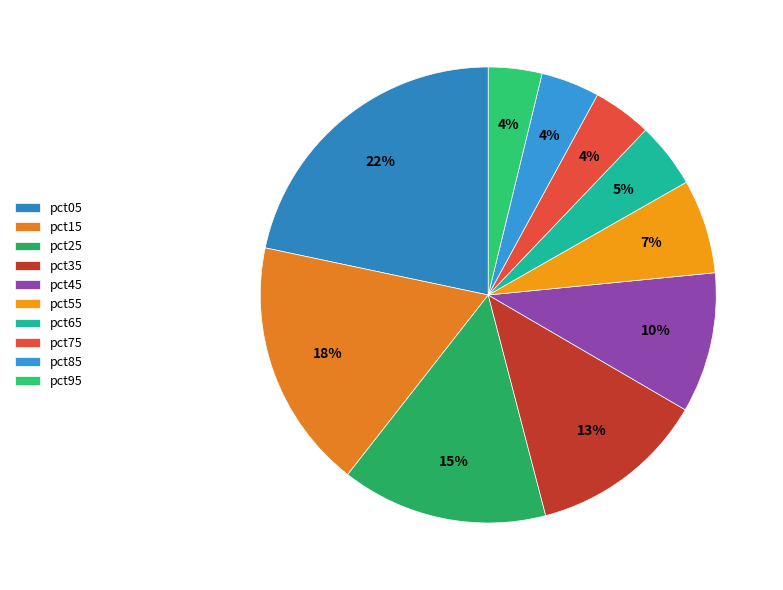

True or false: pct05 accounts for 8% of the total.

False